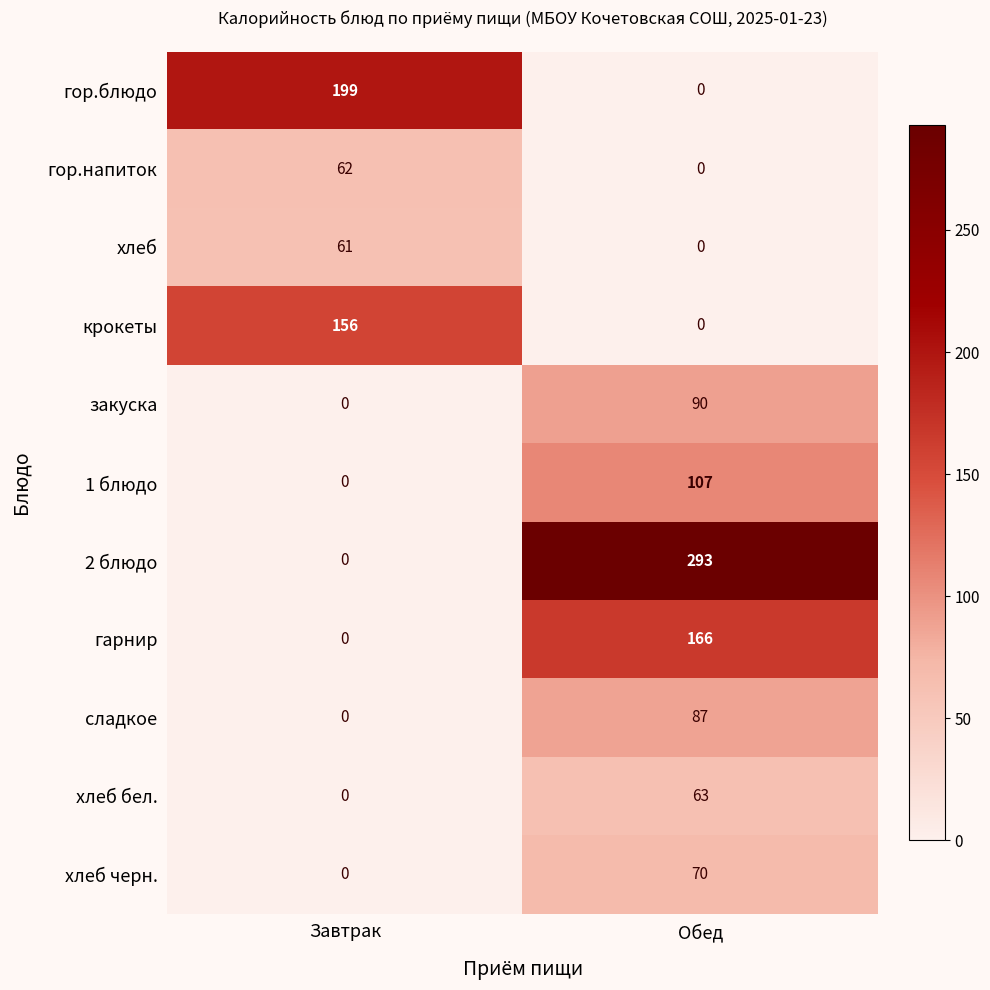

The value of гарнир at Завтрак is 0. True or false?

True